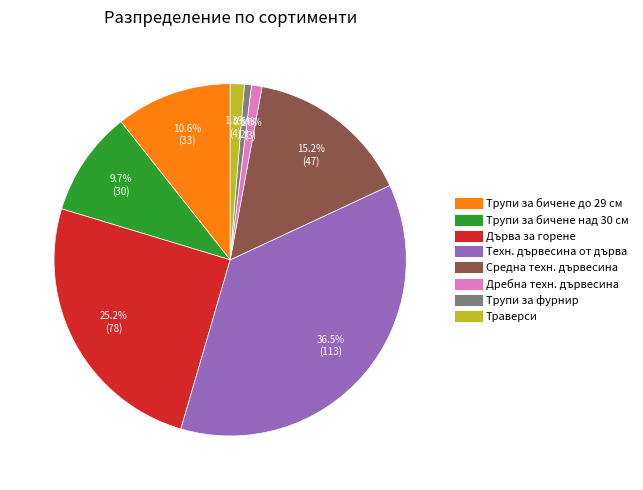

What percentage is the Трупи за бичене до 29 см slice, to the nearest percent?

11%